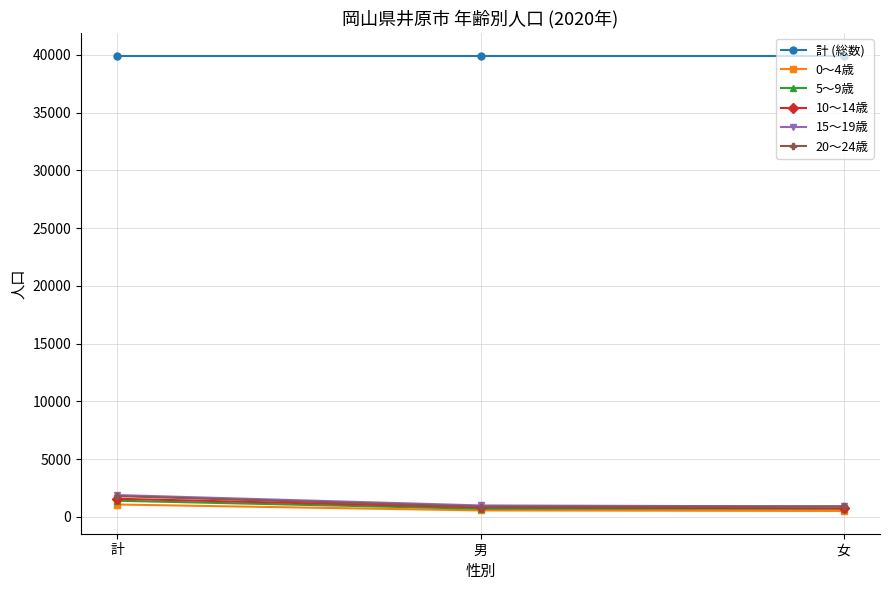

Which series changed the most between 計 and 男?

20～24歳